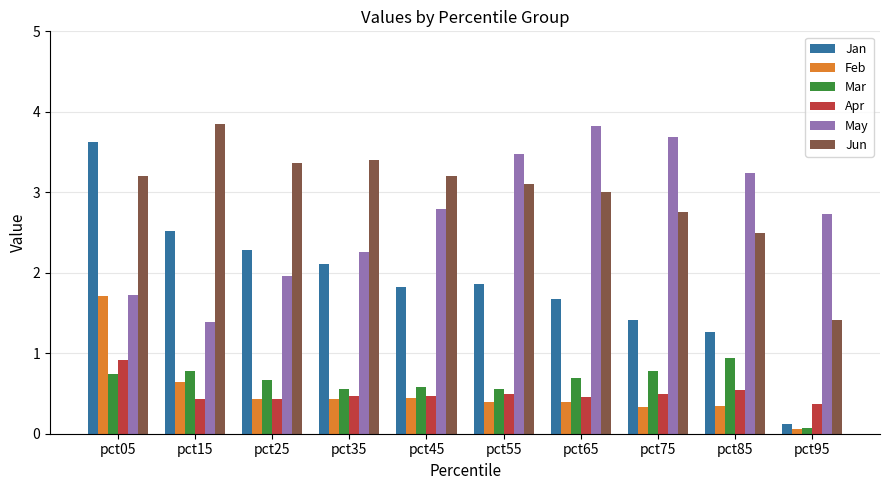

The May series shows 1.7 at pct05. True or false?

True